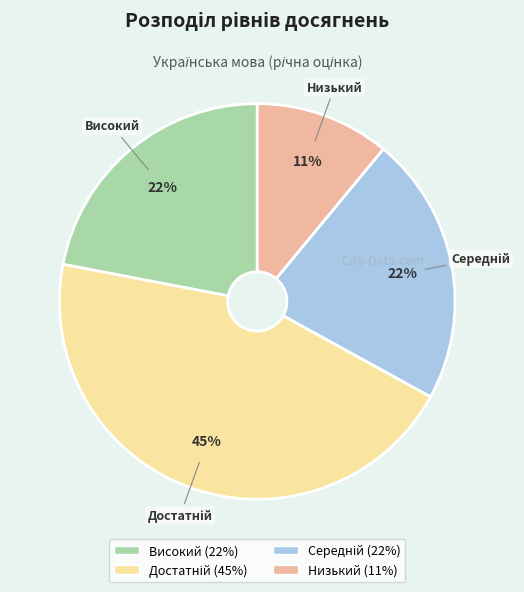

To the nearest percent, what is the difference between the largest and smallest slice percentages?

34%